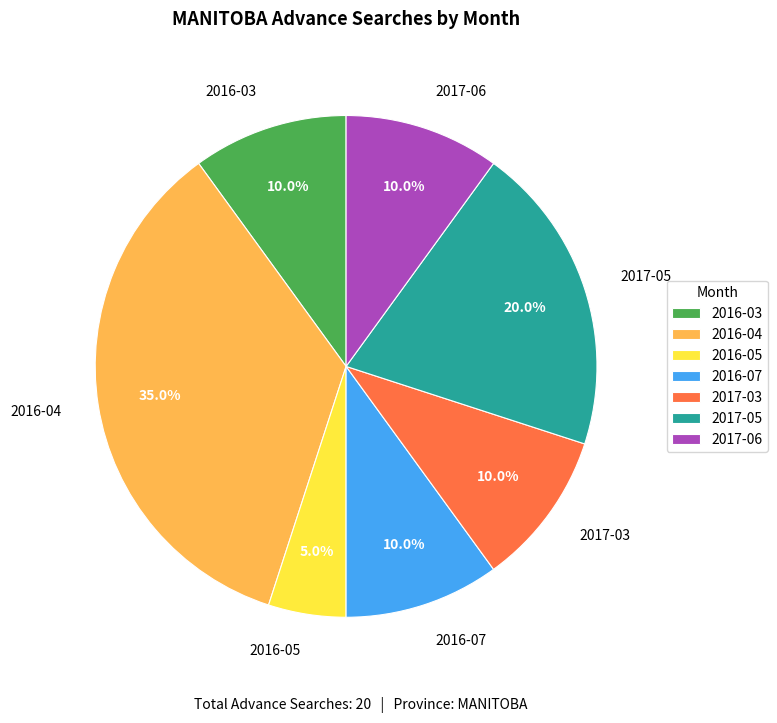

Which has a higher value, 2016-05 or 2017-06?

2017-06